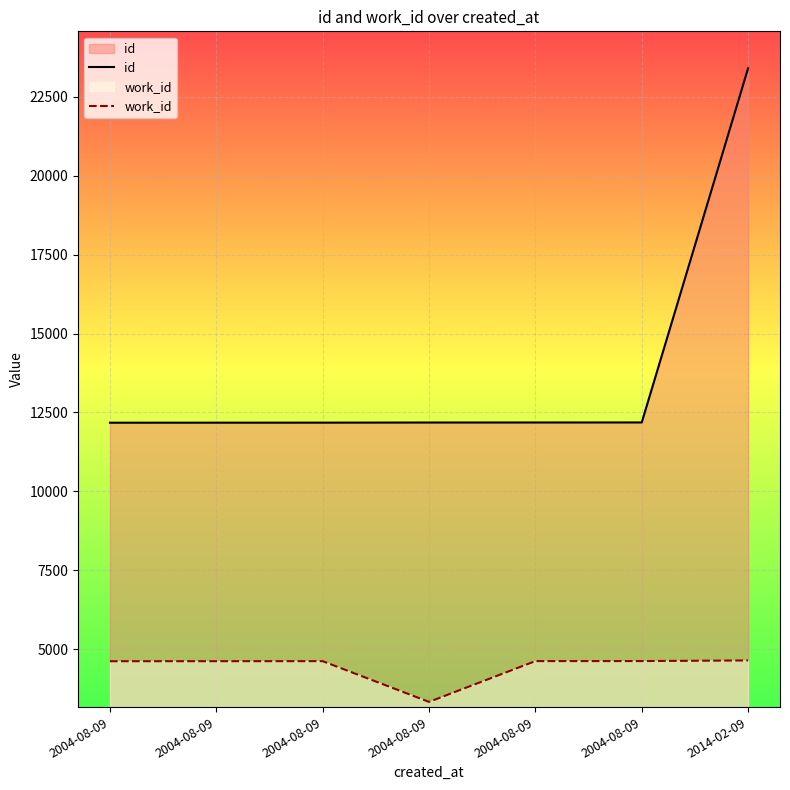

At how many categories does at least one series exceed 14356?

1